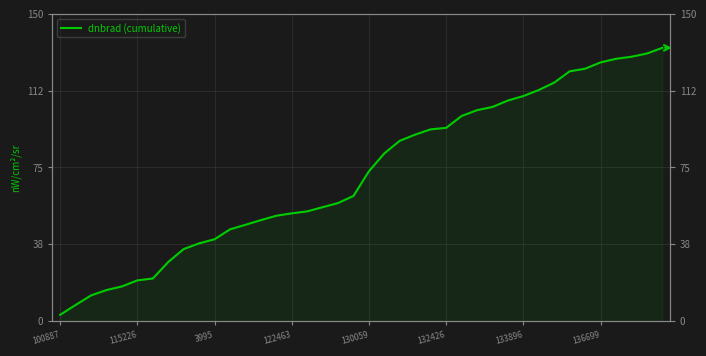

How many data points does each series have?

40